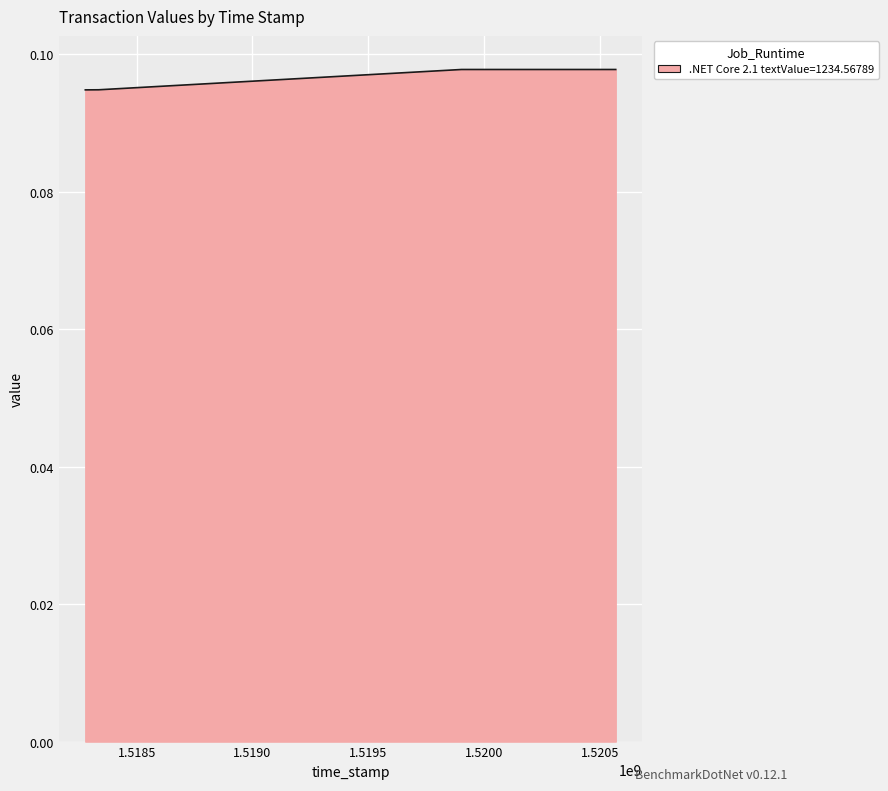

Reading right to left, transcribe all the data shown in this chart.

3=0.1	2=0.1	1=0.1	0=0.1